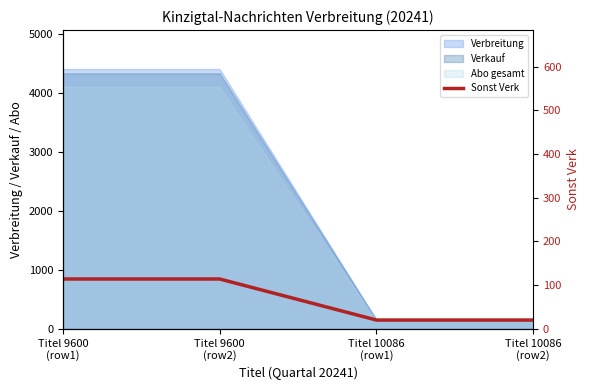

What is the label of the 4th point from the right?

Titel 9600
(row1)